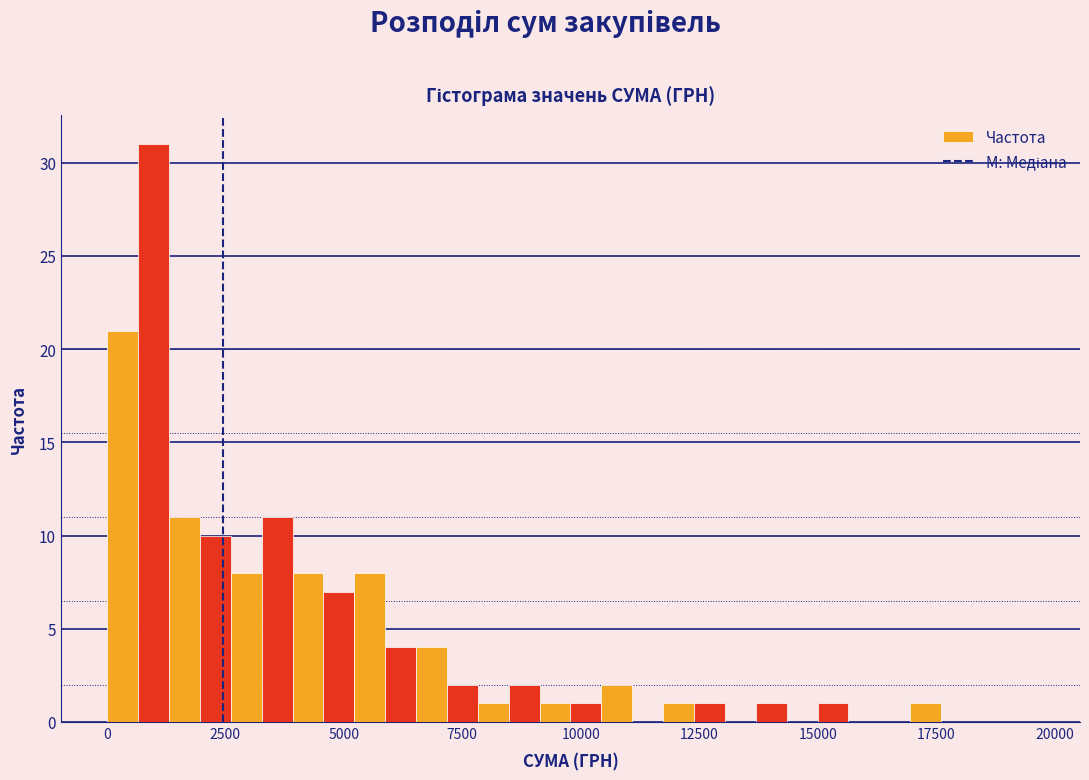

Read against the x-axis, roughly where is the centre of the tallest bar?

1000